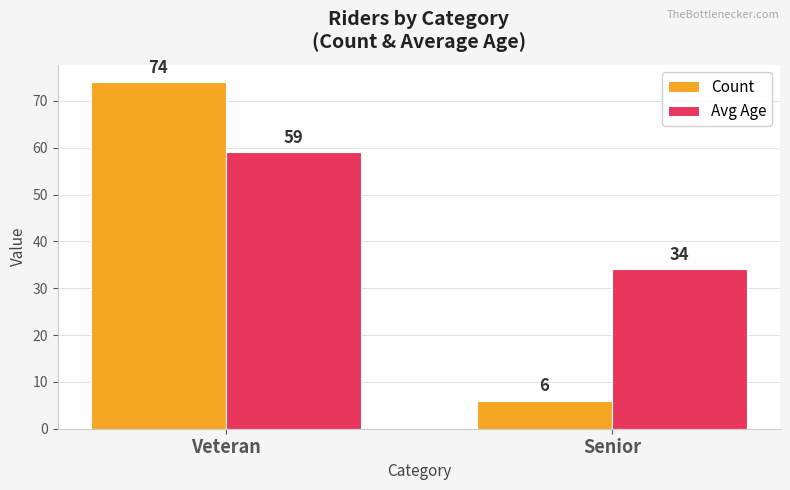

Count the number of data series in this chart.

2